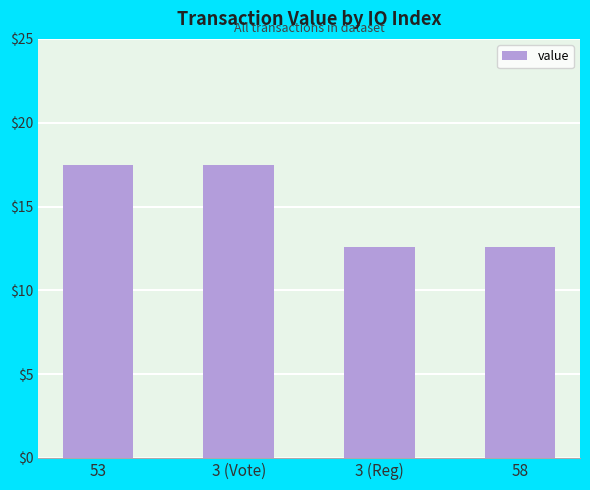

Reading left to right, transcribe all the data shown in this chart.

53=17.5	3 (Vote)=17.5	3 (Reg)=12.6	58=12.6